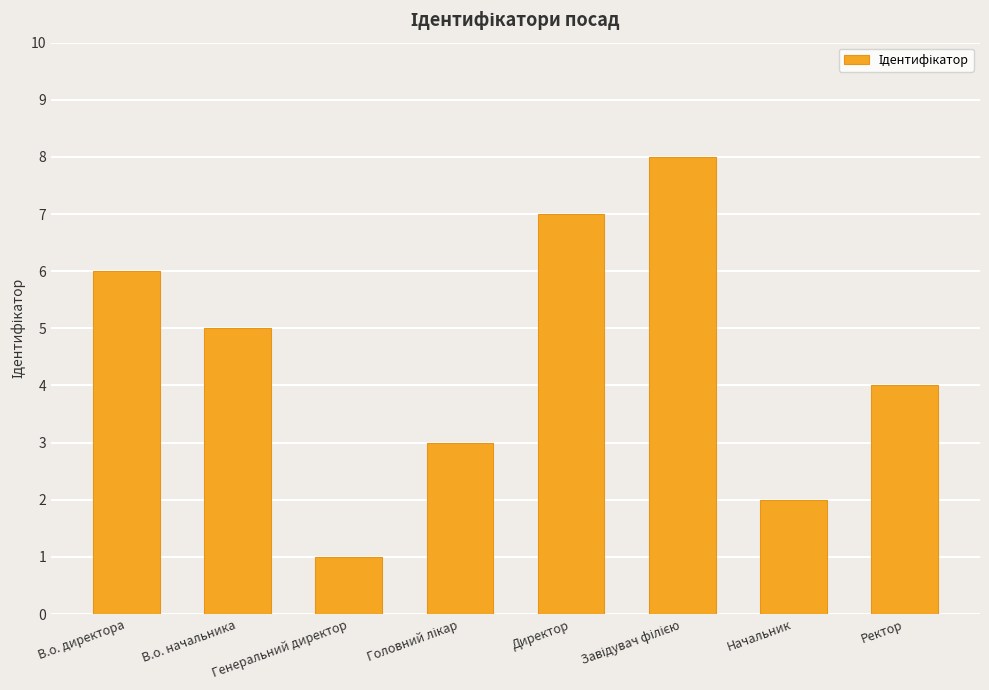

The value at Генеральний директор is 2. True or false?

False